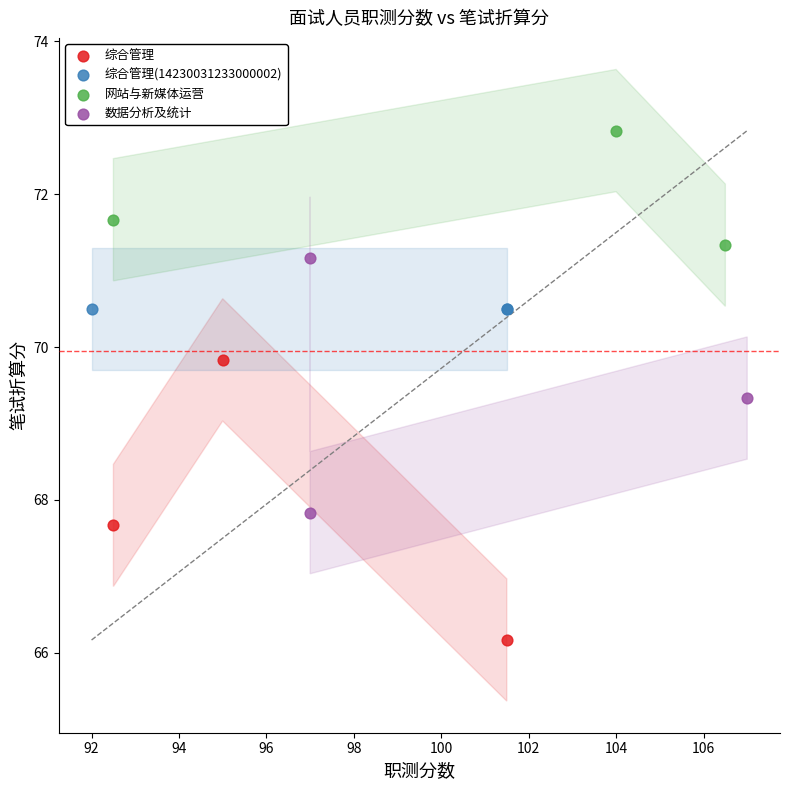

Which series reaches the minimum Y coordinate?

综合管理